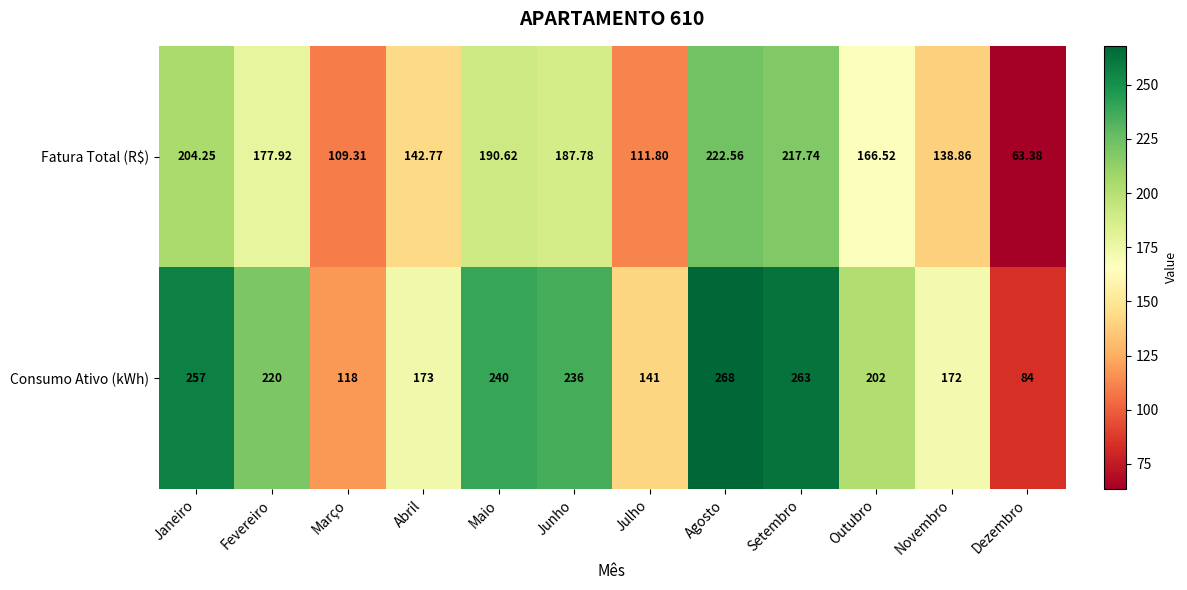

Which series has the largest range (max minus min)?

Consumo Ativo (kWh)